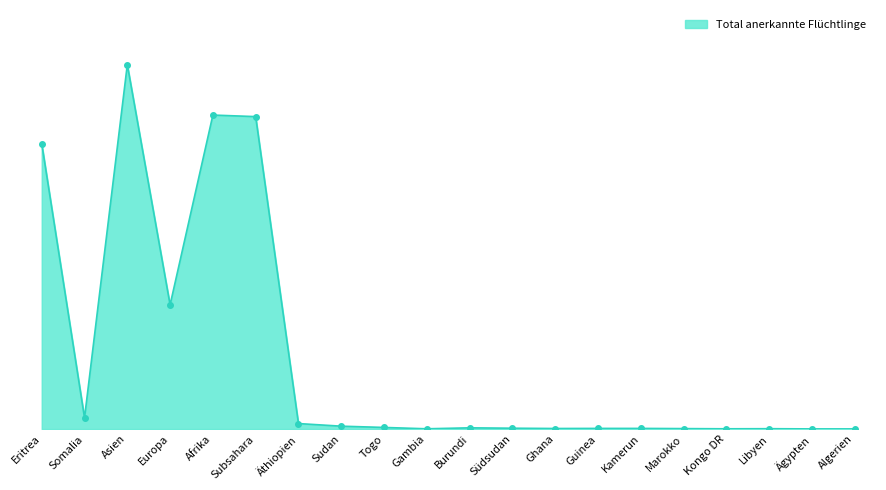

Does the chart have visible grid lines?

No